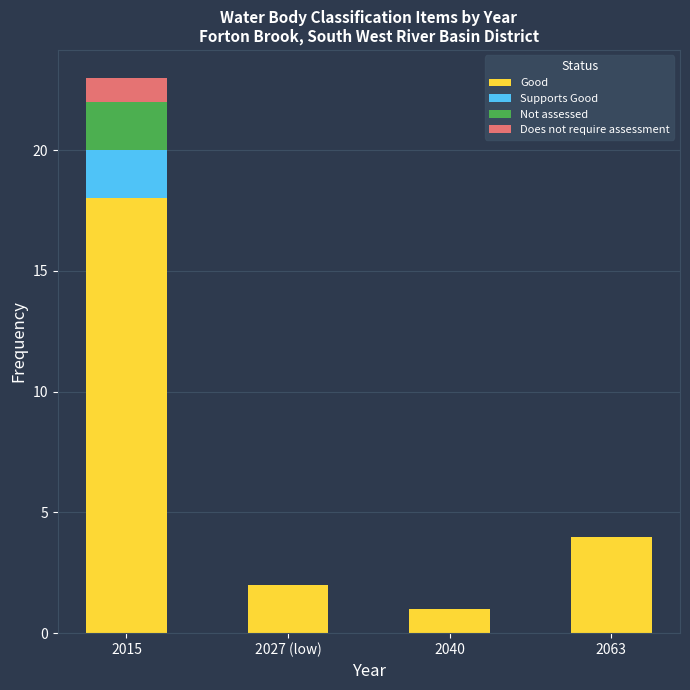

What is the total value across all series at 2063?

4